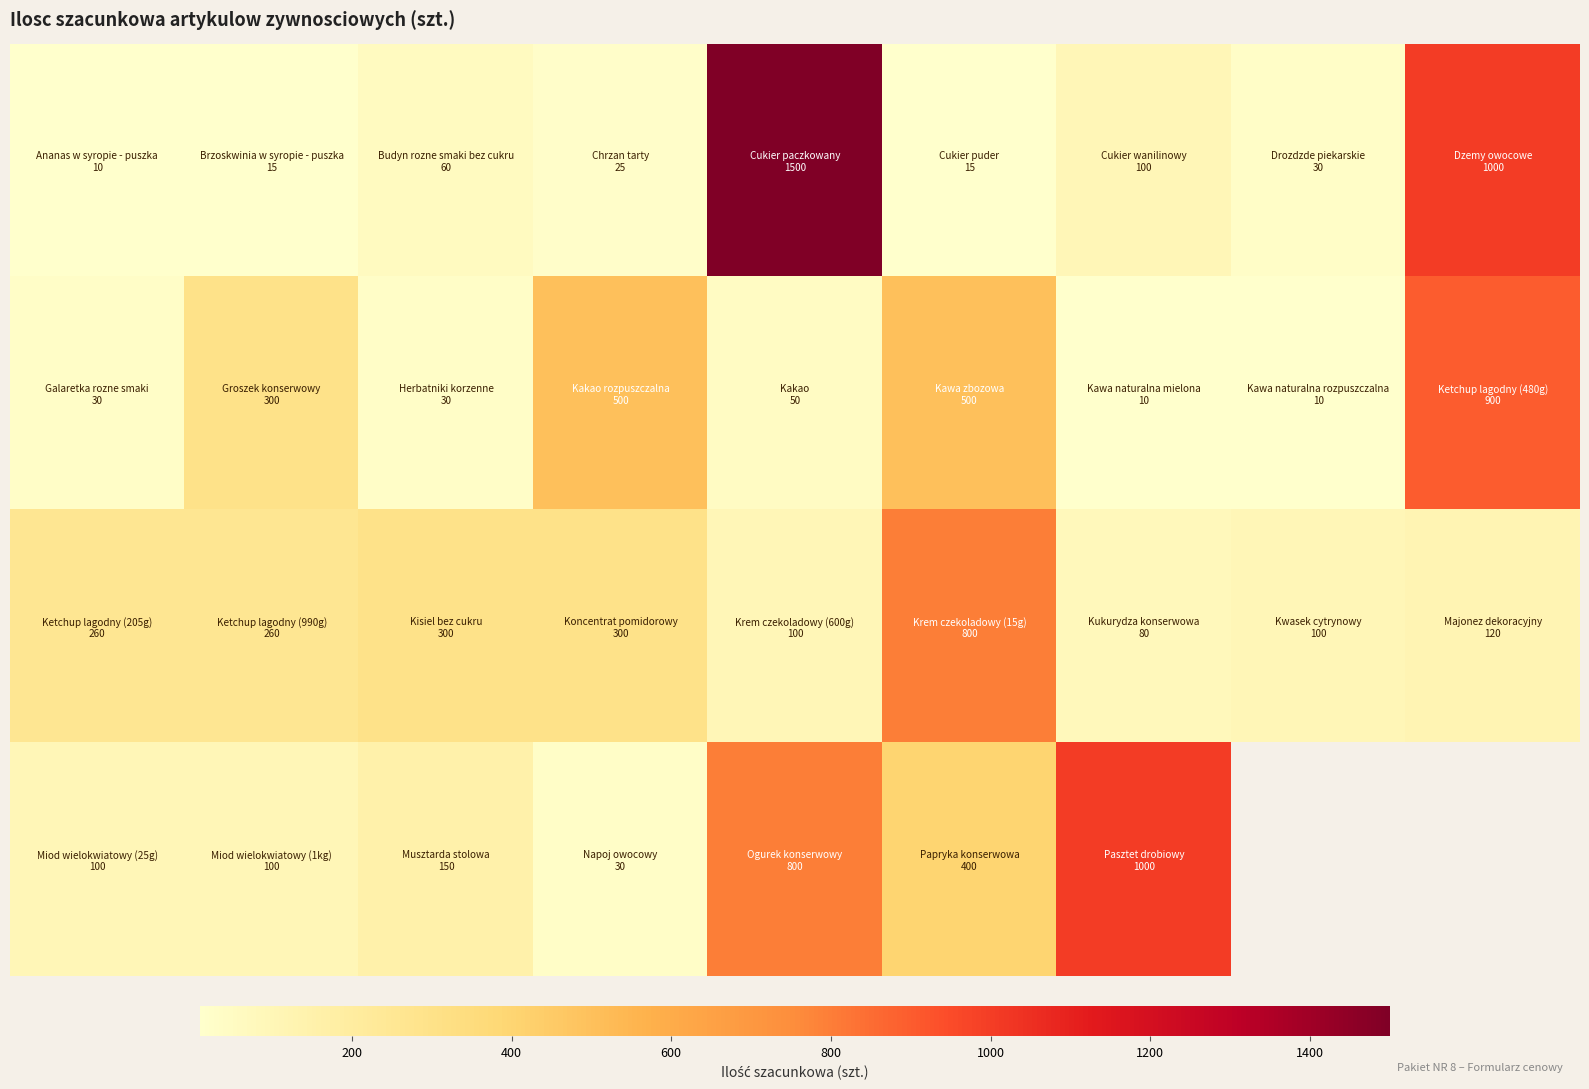

At how many categories does at least one series exceed 928?

3